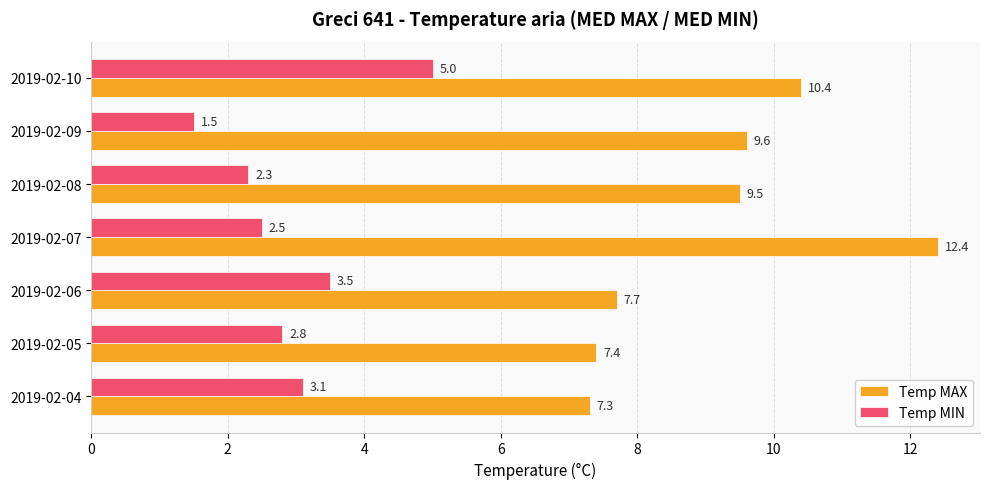

Rank the series by their maximum value, from lowest to highest.

Temp MIN, Temp MAX